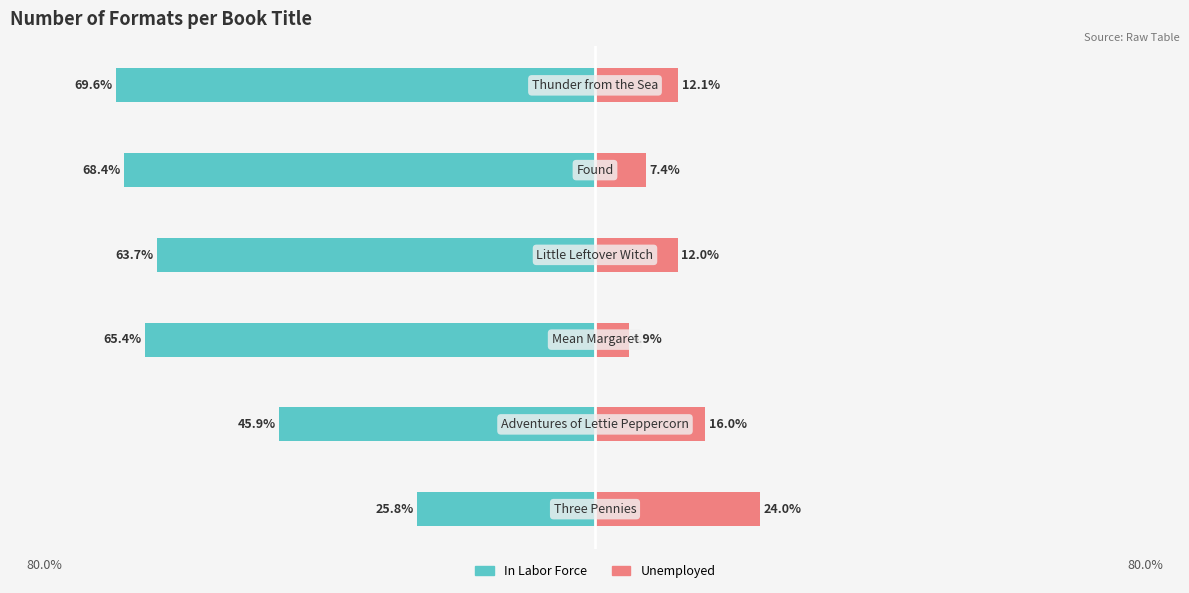

The value of Unemployed at 5 is 12.1. True or false?

True